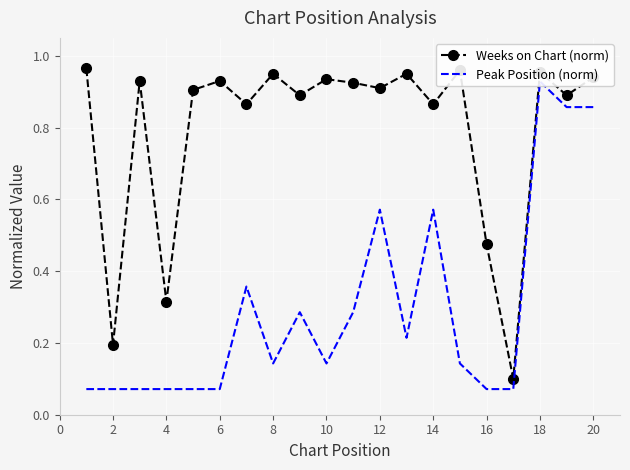

Reading left to right, list all the values displayed in this chart.

Weeks on Chart (norm): 1.0	0.2	0.9	0.3	0.9	0.9	0.9	0.9	0.9	0.9	0.9	0.9	0.9	0.9	1.0	0.5	0.1	1.0	0.9	0.9
Peak Position (norm): 0.1	0.1	0.1	0.1	0.1	0.1	0.4	0.1	0.3	0.1	0.3	0.6	0.2	0.6	0.1	0.1	0.1	0.9	0.9	0.9